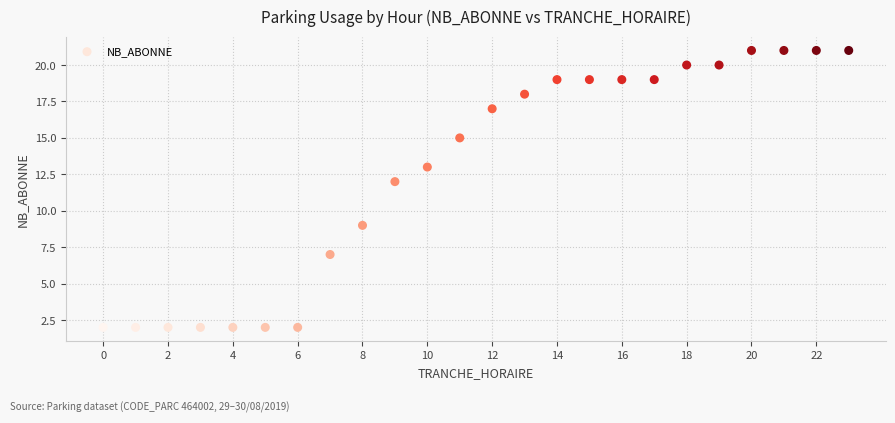

What is the range of X values (max minus min)?

23